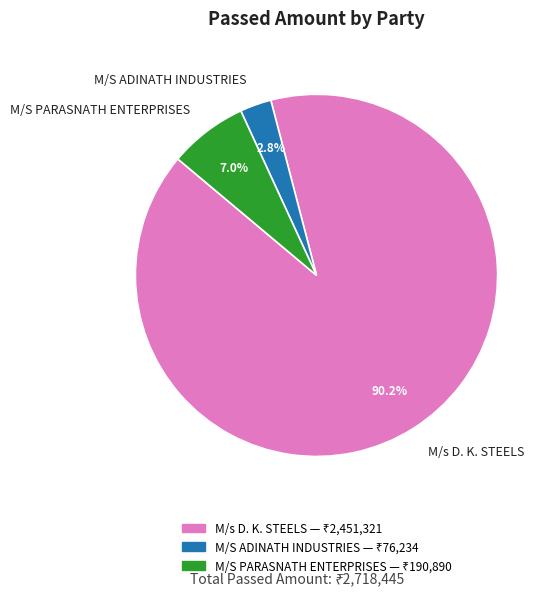

To the nearest percent, what portion does M/S PARASNATH ENTERPRISES represent?

7%